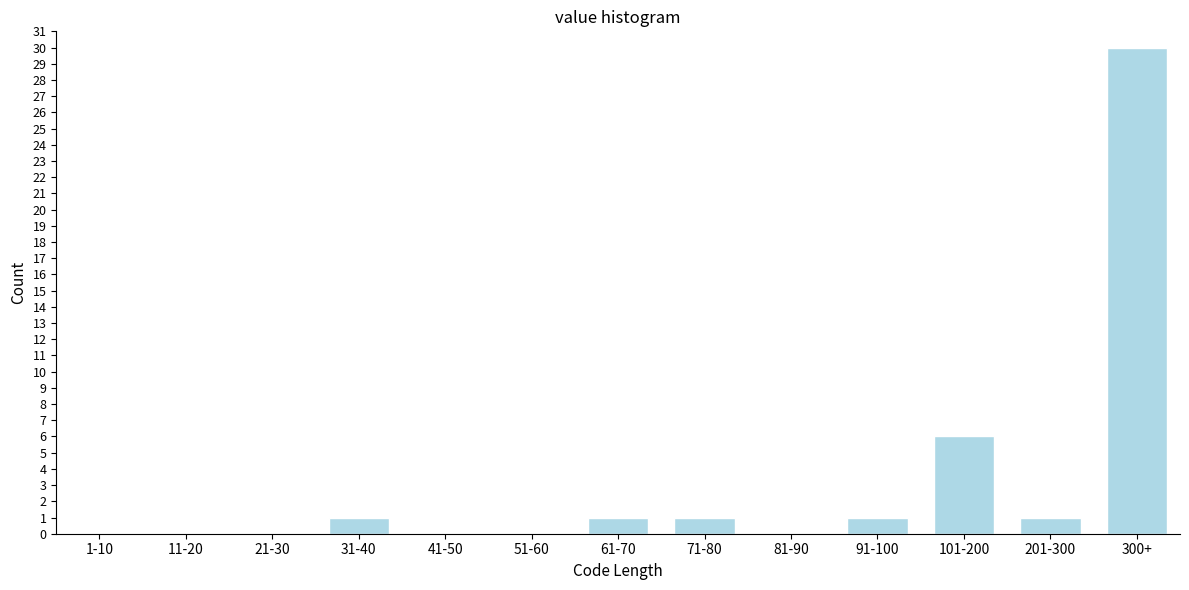

Reading left to right, what are all the values shown in this chart?

1-10=0	11-20=0	21-30=0	31-40=1	41-50=0	51-60=0	61-70=1	71-80=1	81-90=0	91-100=1	101-200=6	201-300=1	300+=30